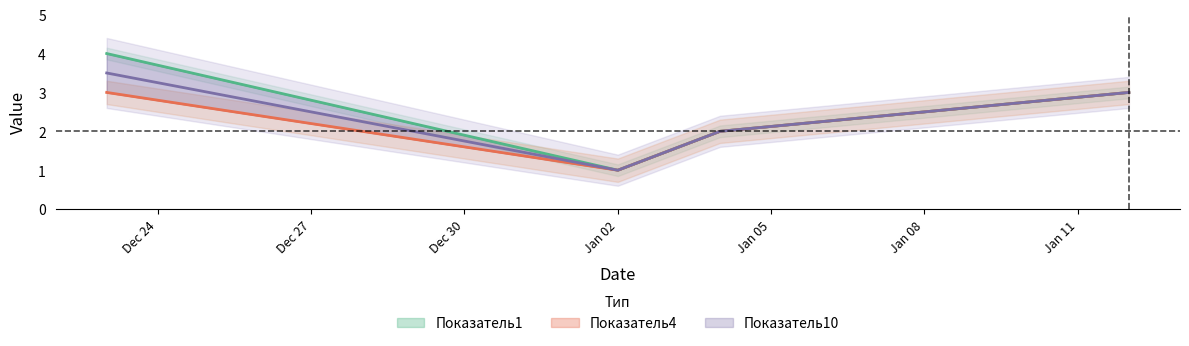

Which series changed the most between 2014-12-23 and 2015-01-04?

Показатель1